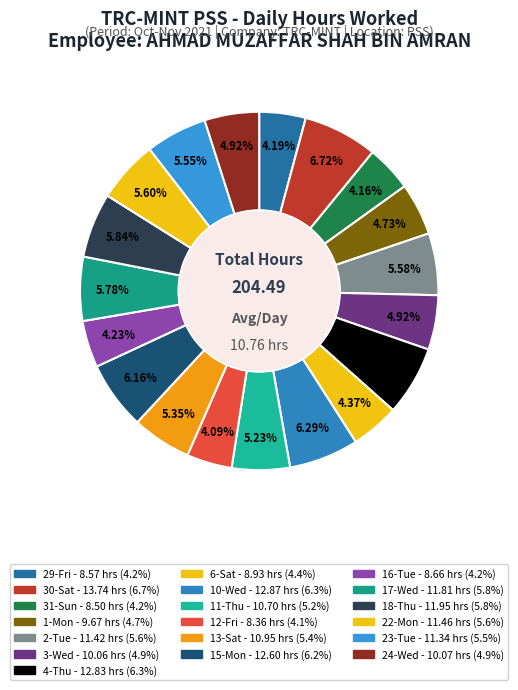

Is 24-Wed the majority of the pie?

No